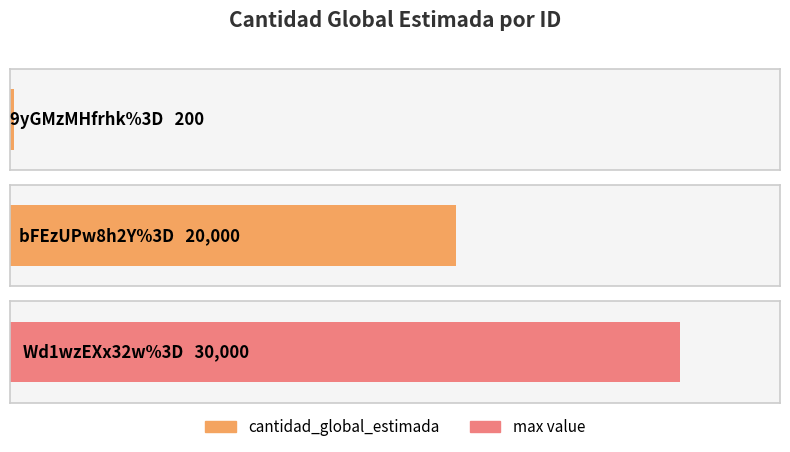

List the labels in order of value, smallest first.

9yGMzMHfrhk%3D, bFEzUPw8h2Y%3D, Wd1wzEXx32w%3D